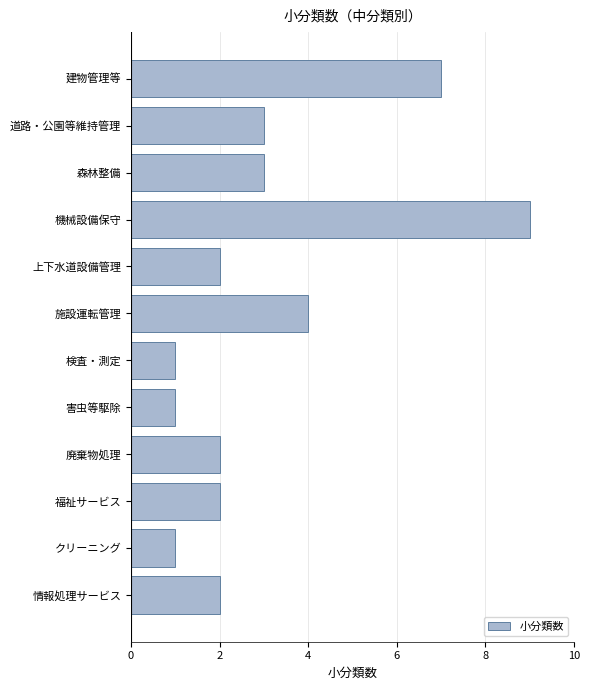

Reading top to bottom, list all the values displayed in this chart.

建物管理等=7	道路・公園等維持管理=3	森林整備=3	機械設備保守=9	上下水道設備管理=2	施設運転管理=4	検査・測定=1	害虫等駆除=1	廃棄物処理=2	福祉サービス=2	クリーニング=1	情報処理サービス=2